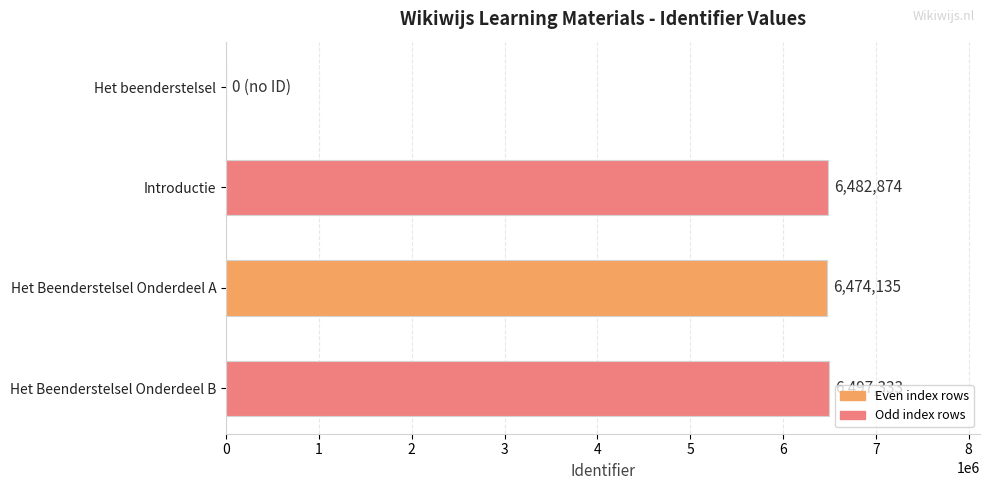

How many positive values are there?

3